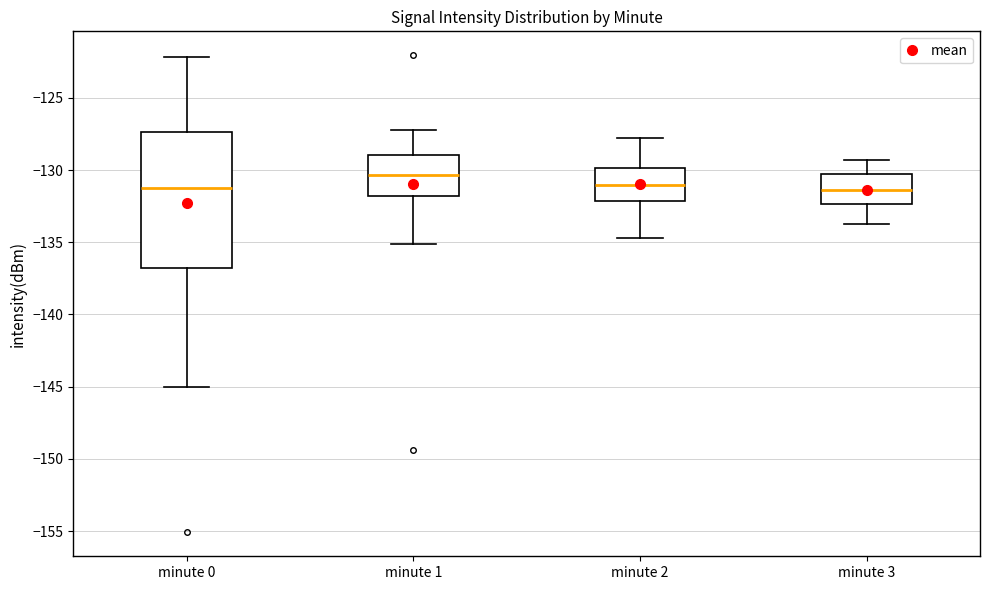

Which box has the highest median line?

minute 1